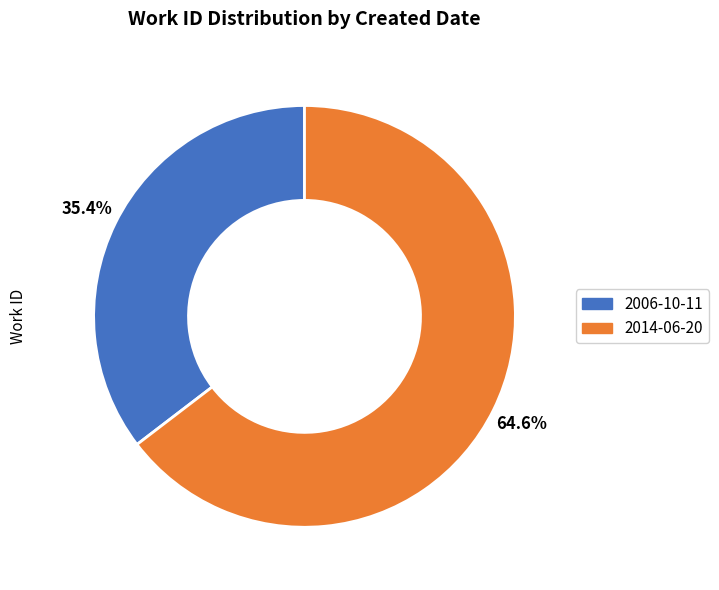

Which slice is the smallest?

2006-10-11